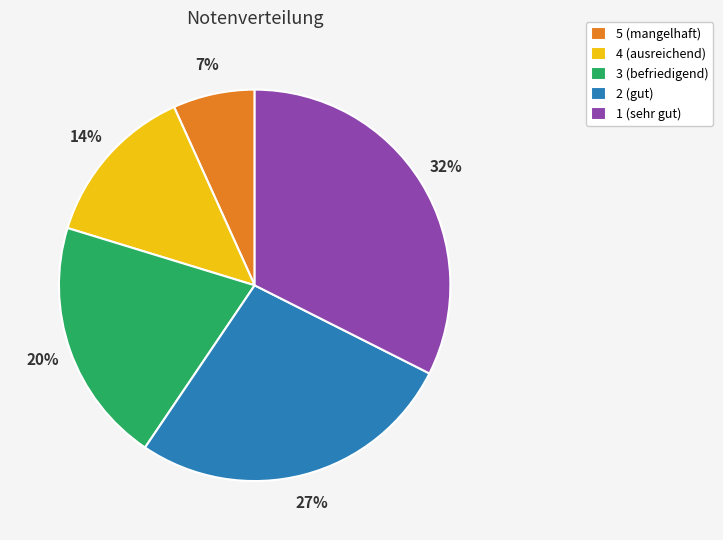

Is the sum of 1 (sehr gut) and 5 (mangelhaft) greater than half?

No